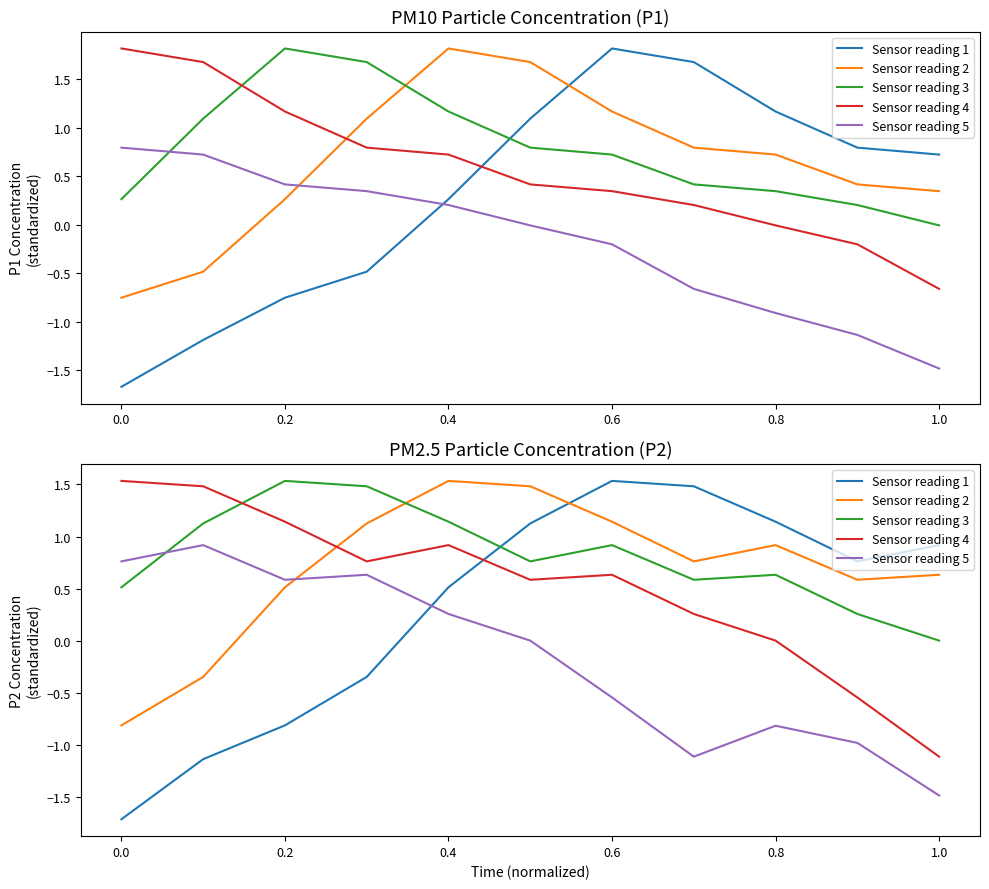

How many lines are shown in the chart?

5